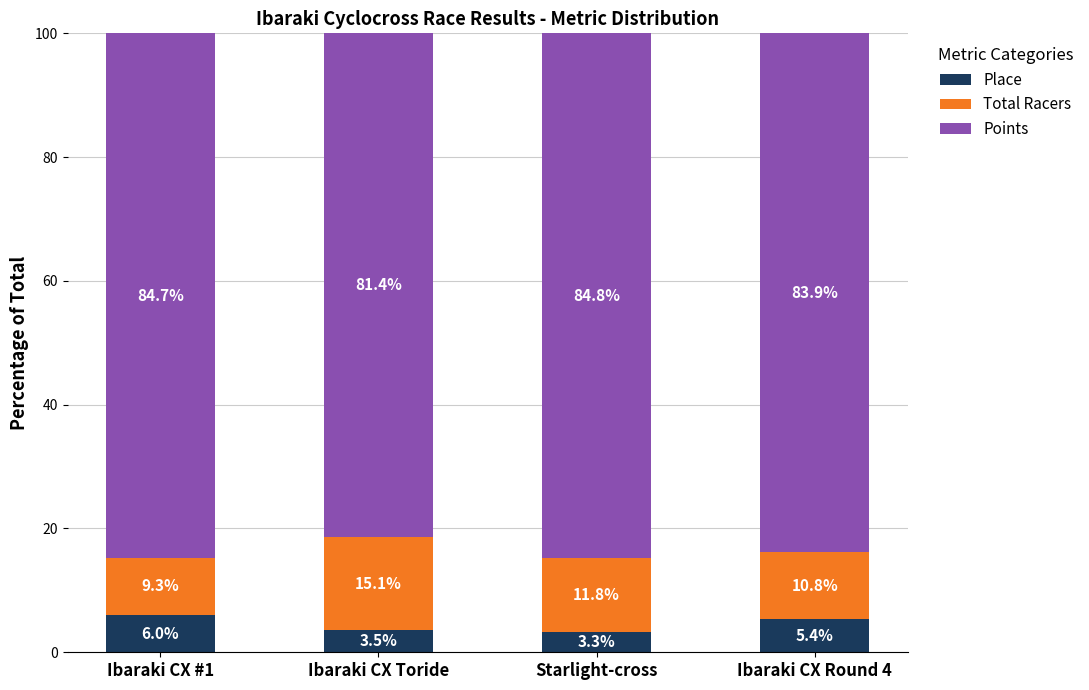

What is the total value across all series at Ibaraki CX Round 4?

100.0